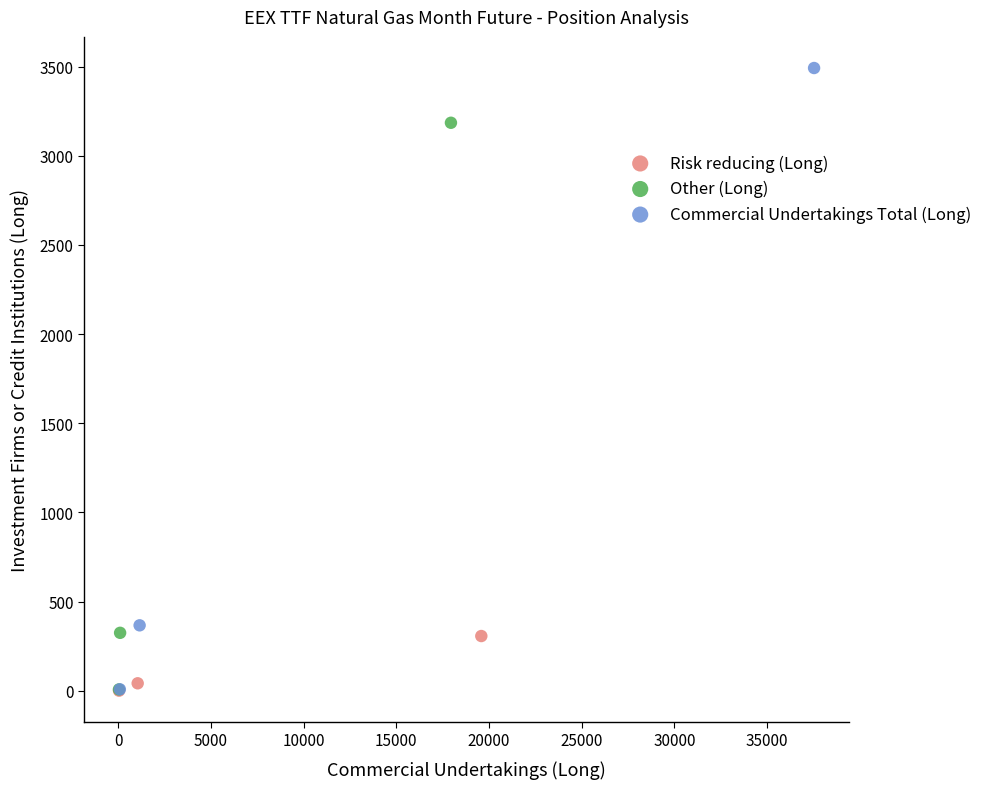

Which series contains the highest Y value?

Commercial Undertakings Total (Long)